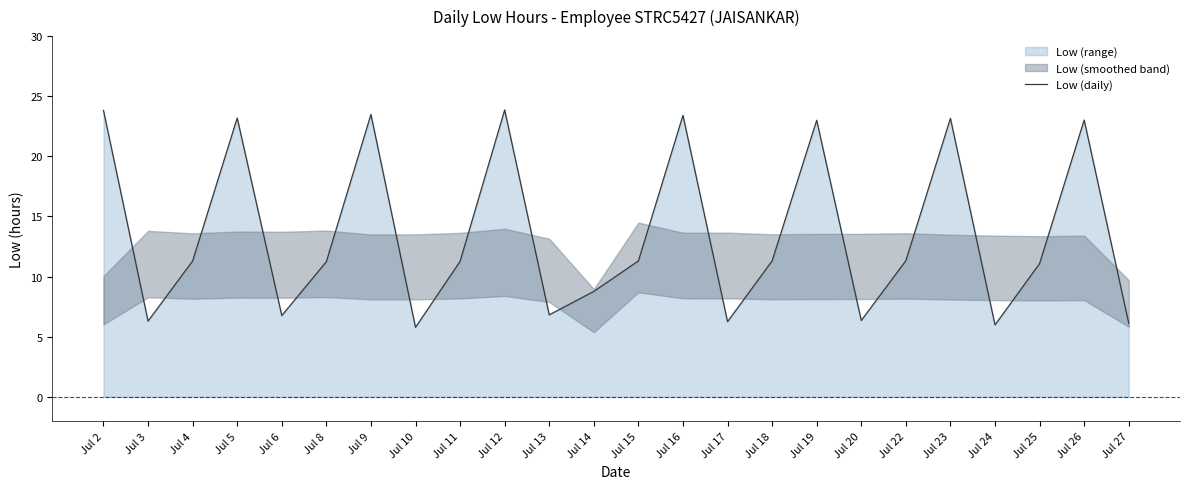

True or false: the data has more than 0 interior local peaks.

True